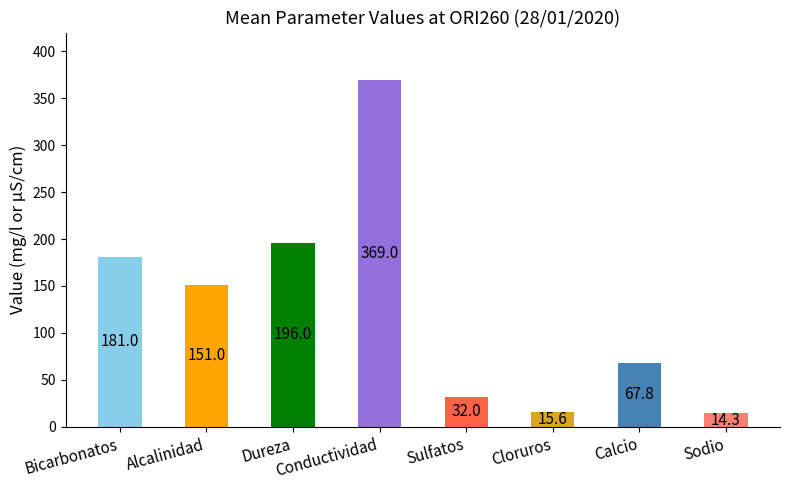

What is the greatest value displayed?

369.0